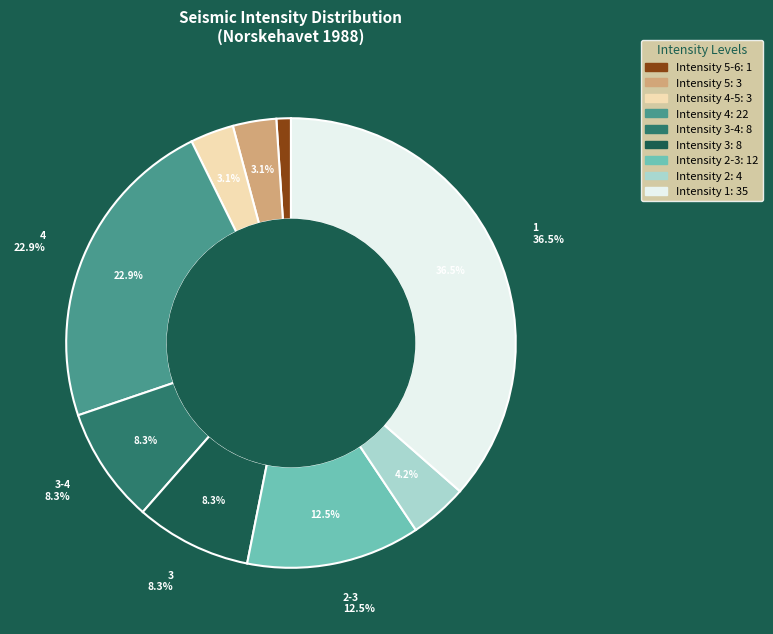

How many slices are in this pie chart?

9